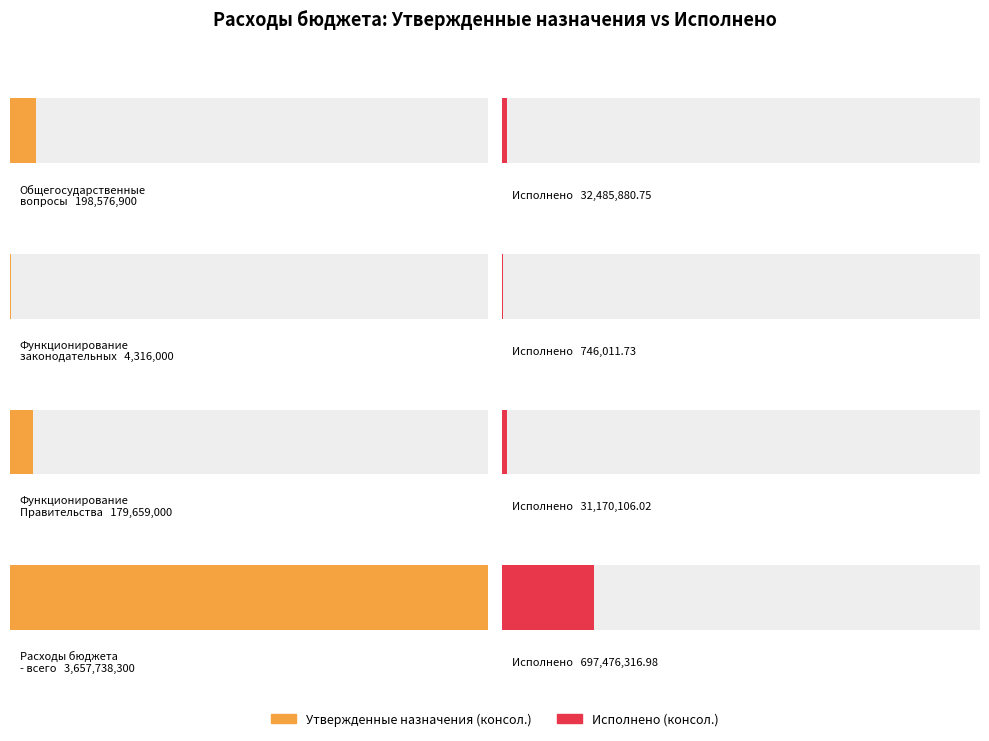

What is the difference between the maximum and minimum values in the Исполнено (консол.) series?

696730305.2